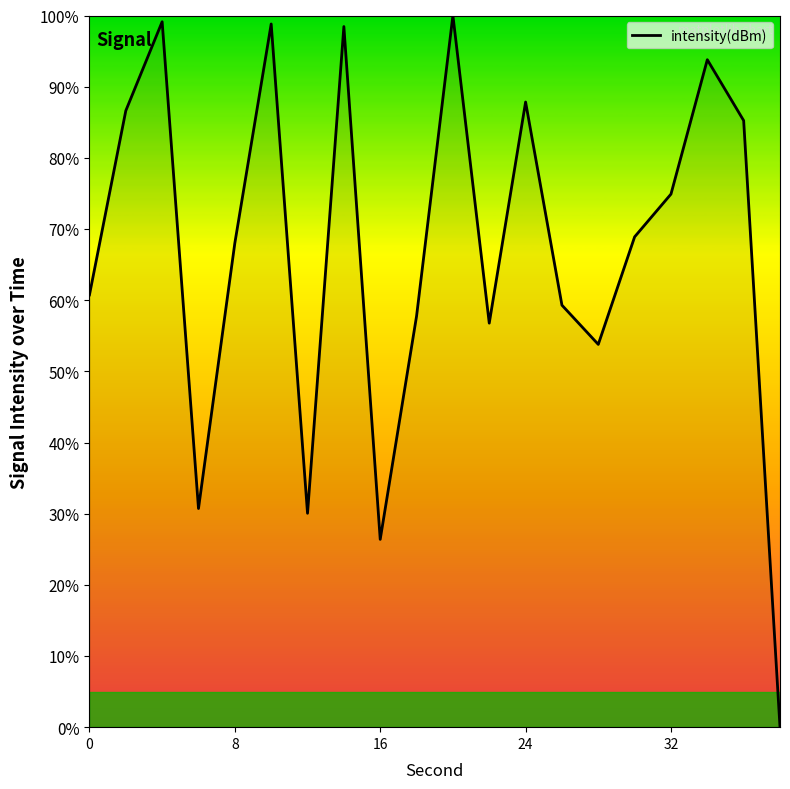

What is the maximum value shown in the chart?

100.0